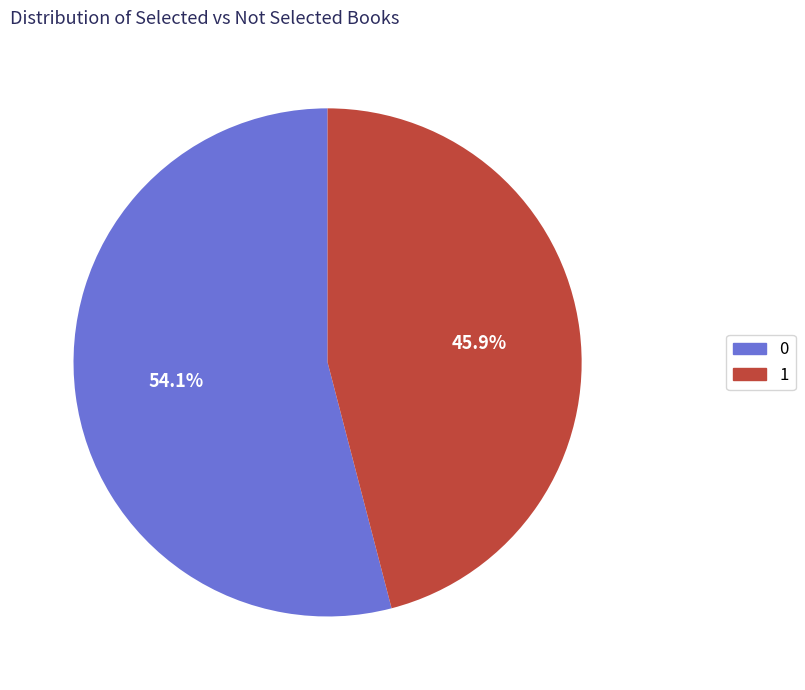

To the nearest percent, what is the difference between the largest and smallest slice percentages?

8%